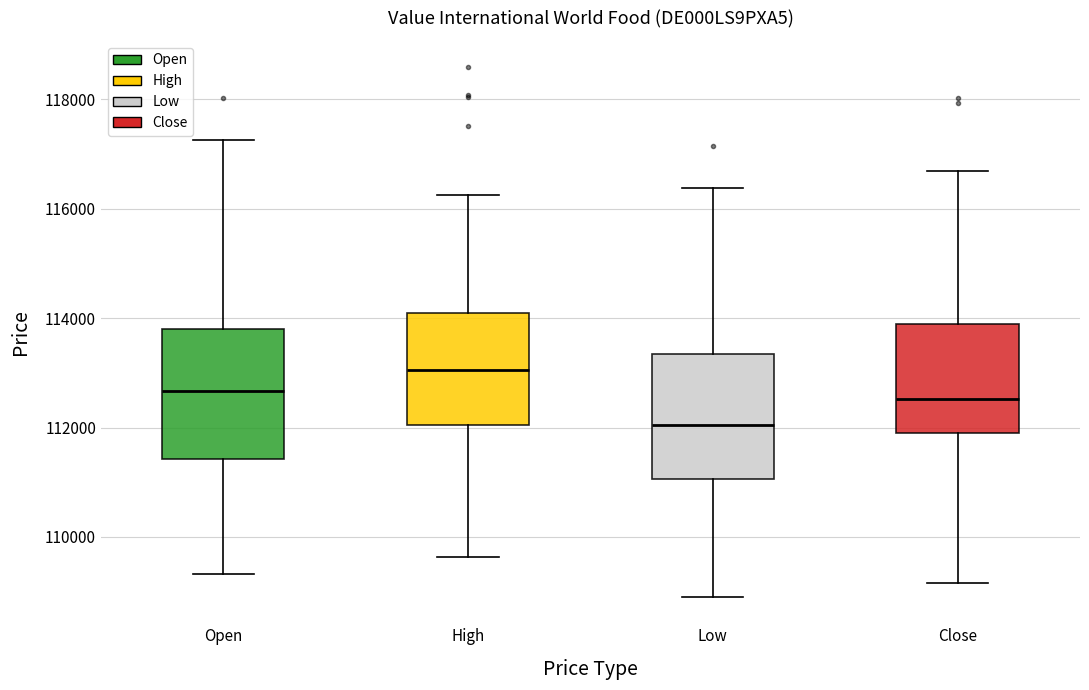

Which box has the lowest median line?

Low